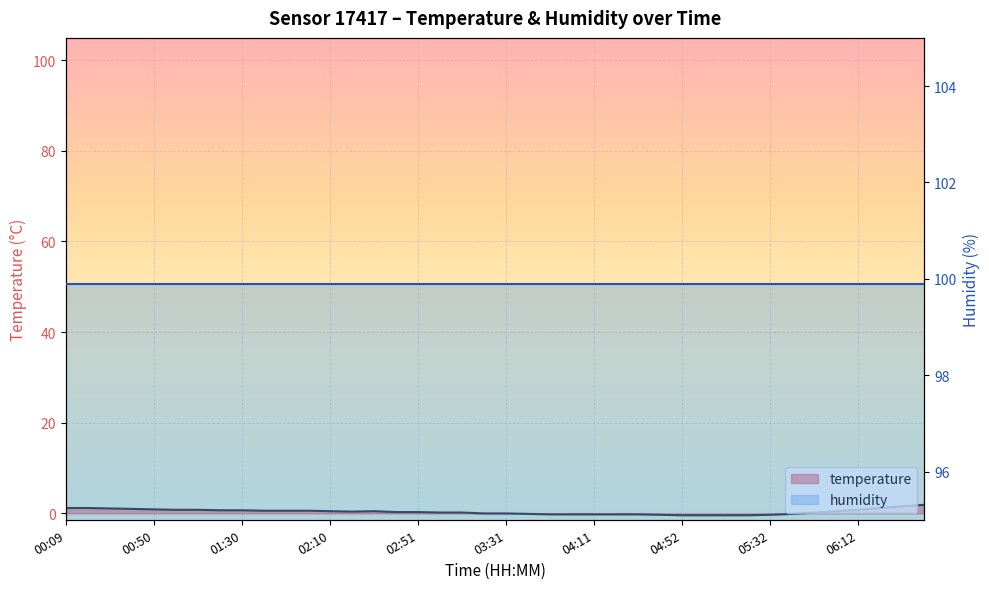

Reading left to right, list all the values displayed in this chart.

1.2	1.2	1.1	1.0	0.9	0.8	0.8	0.7	0.7	0.6	0.6	0.6	0.5	0.4	0.5	0.3	0.3	0.2	0.2	0.0	0.0	-0.1	-0.2	-0.2	-0.2	-0.2	-0.2	-0.3	-0.4	-0.4	-0.4	-0.4	-0.3	-0.1	0.2	0.5	0.8	1.2	1.6	1.9